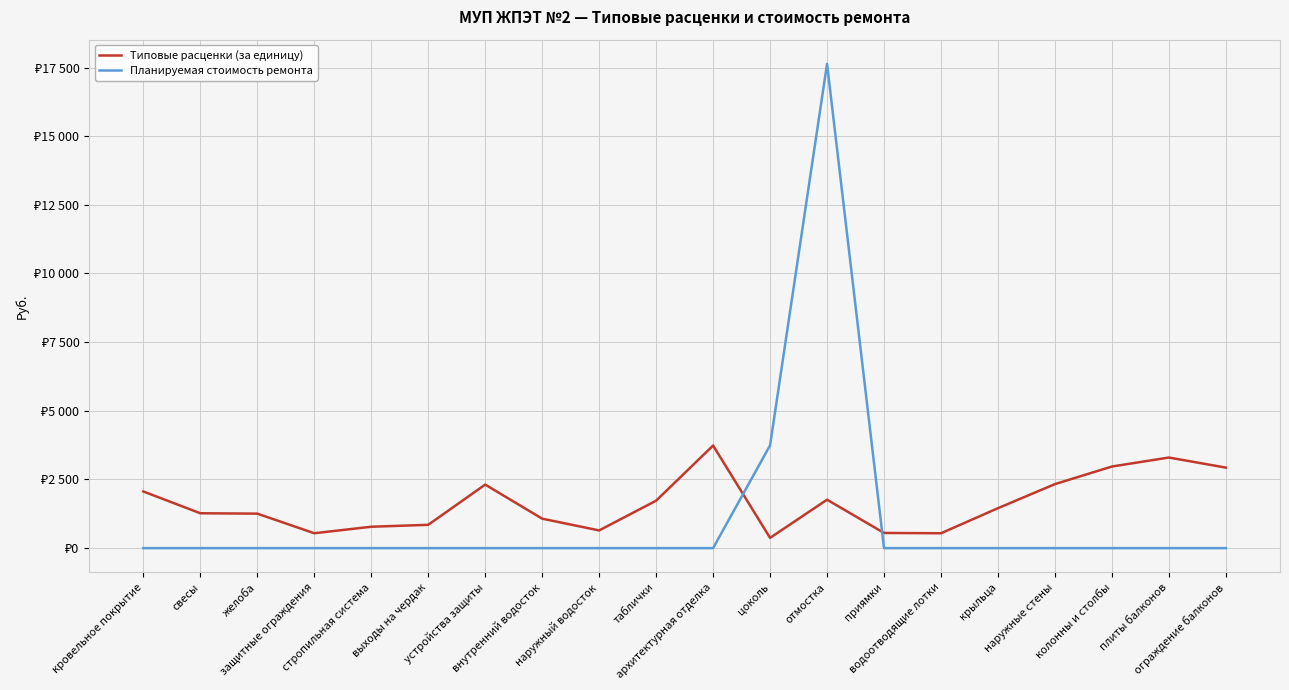

Does the chart have visible grid lines?

Yes